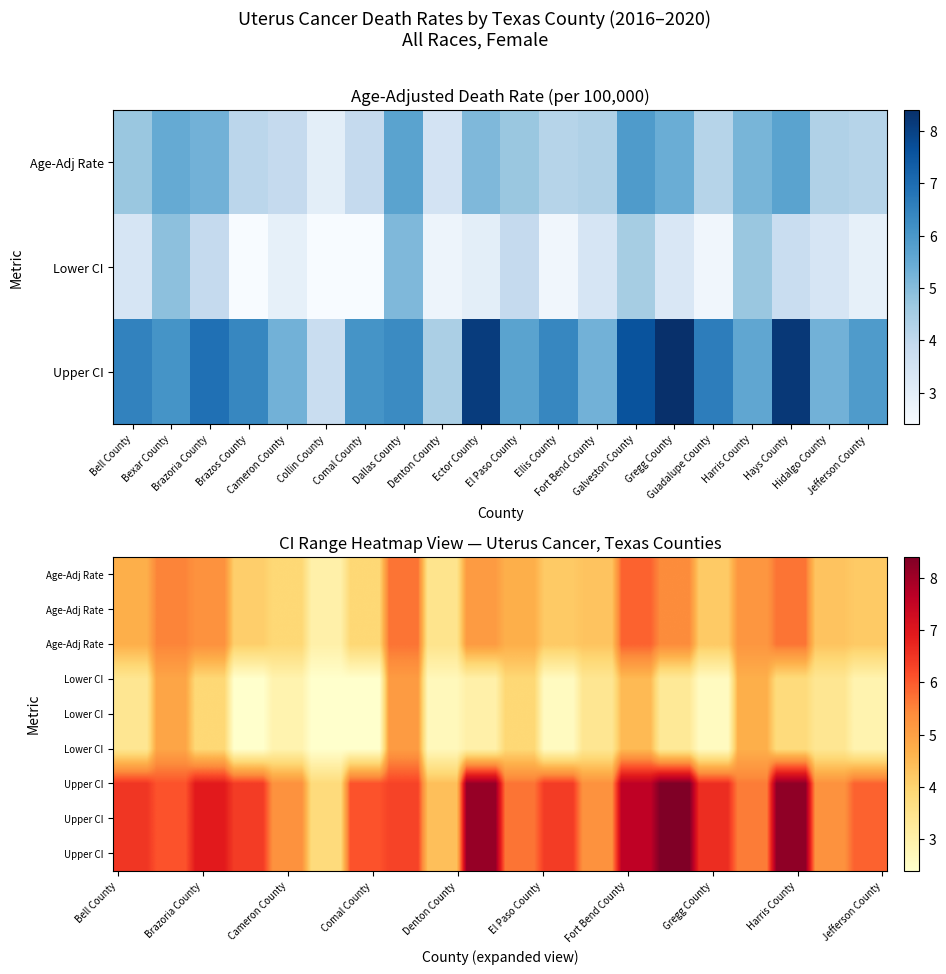

What is the average value of the Bell County series?

4.9